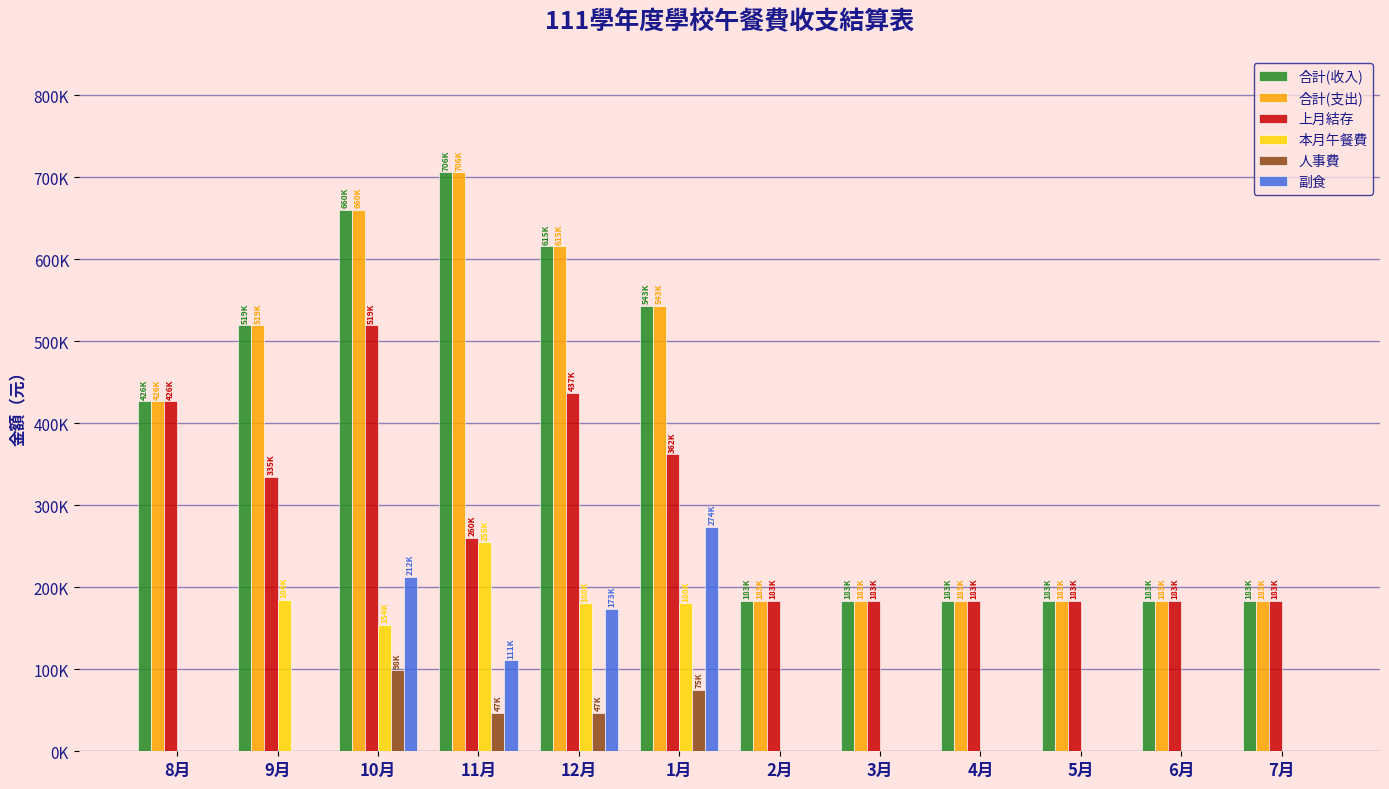

At how many categories does at least one series exceed 46150?

12